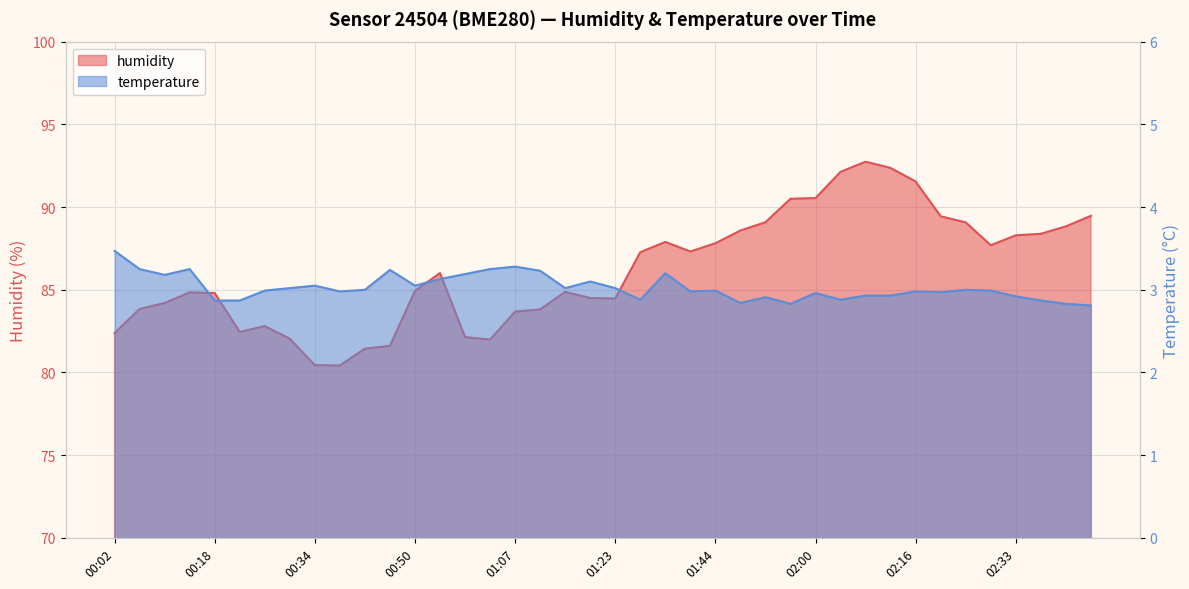

At which category does temperature reach its first local peak?

00:14